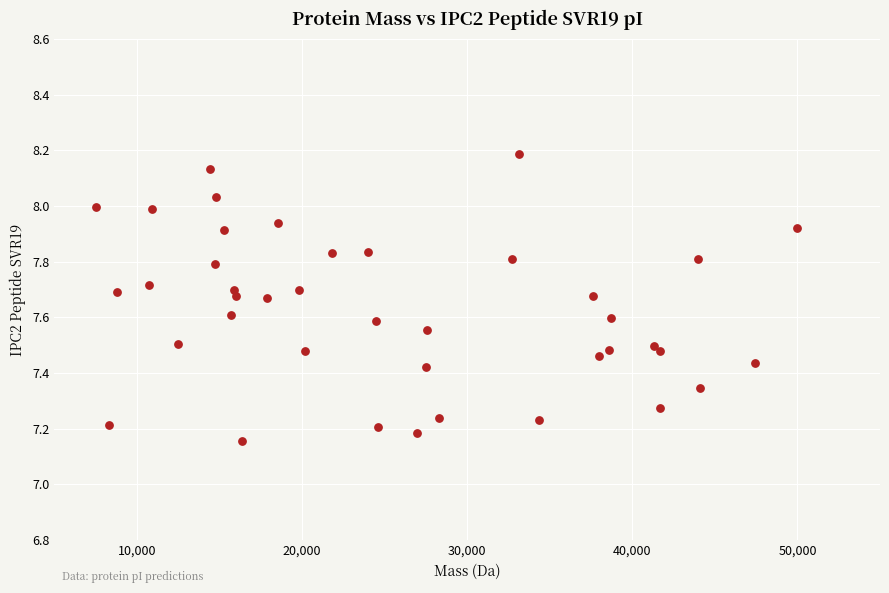

What is the range of X values (max minus min)?

42426.5